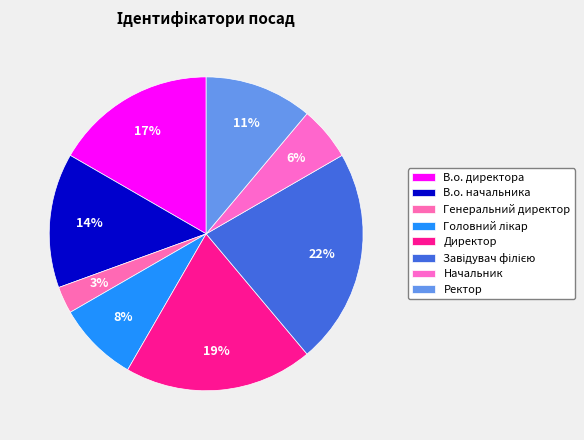

What percentage do В.о. начальника and Головний лікар together represent?

22.2%